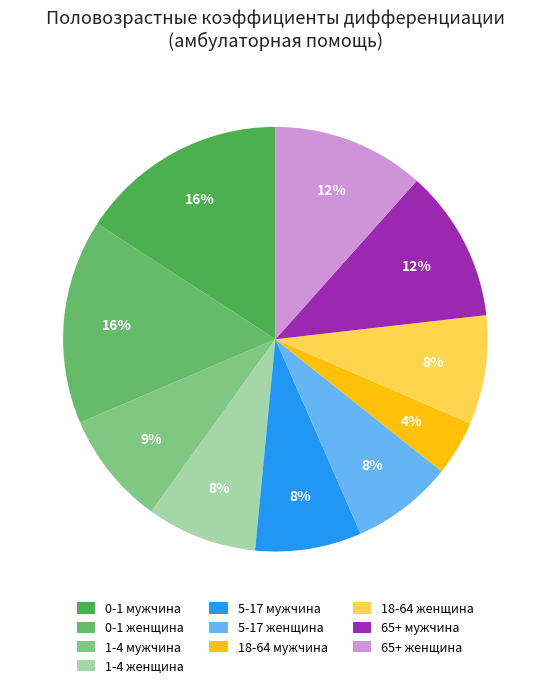

Is it true that 1-4 мужчина is 9% of the pie?

True